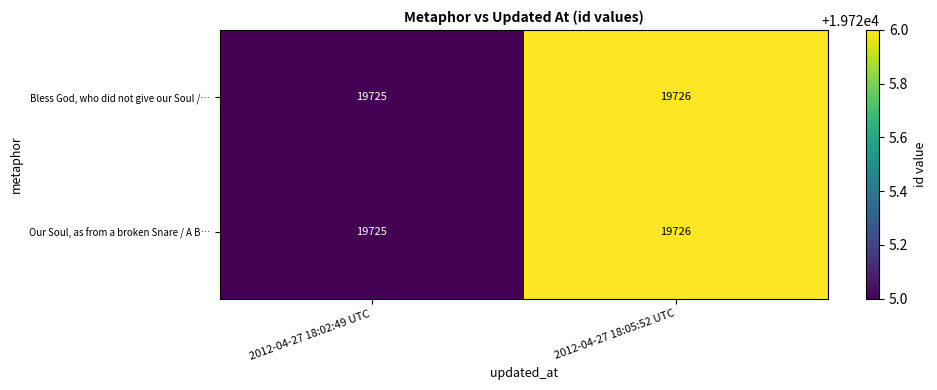

What is the total value across all series at 2012-04-27 18:05:52 UTC?

39452